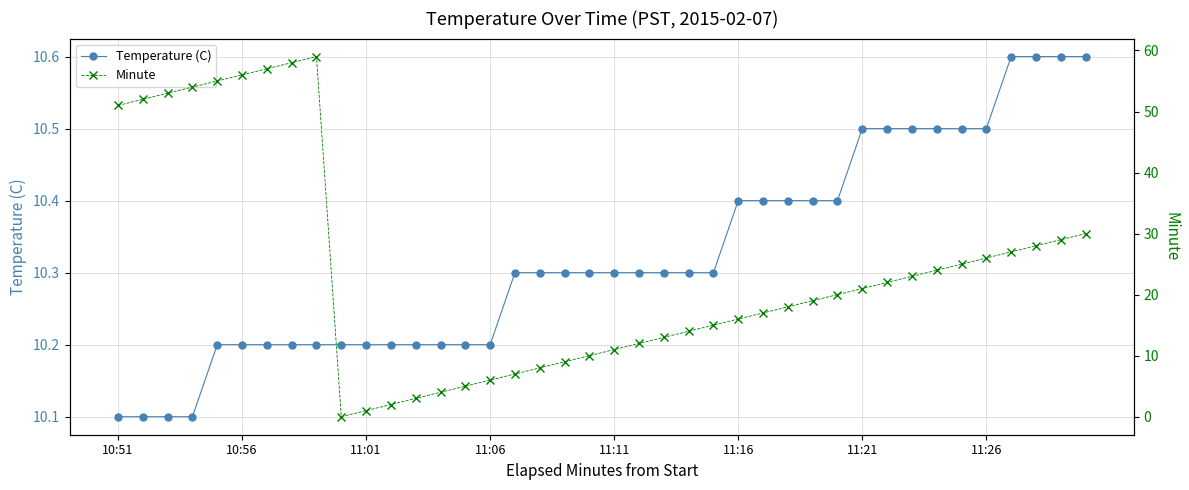

List the series in order of their peak value, lowest first.

Temperature (C), Minute